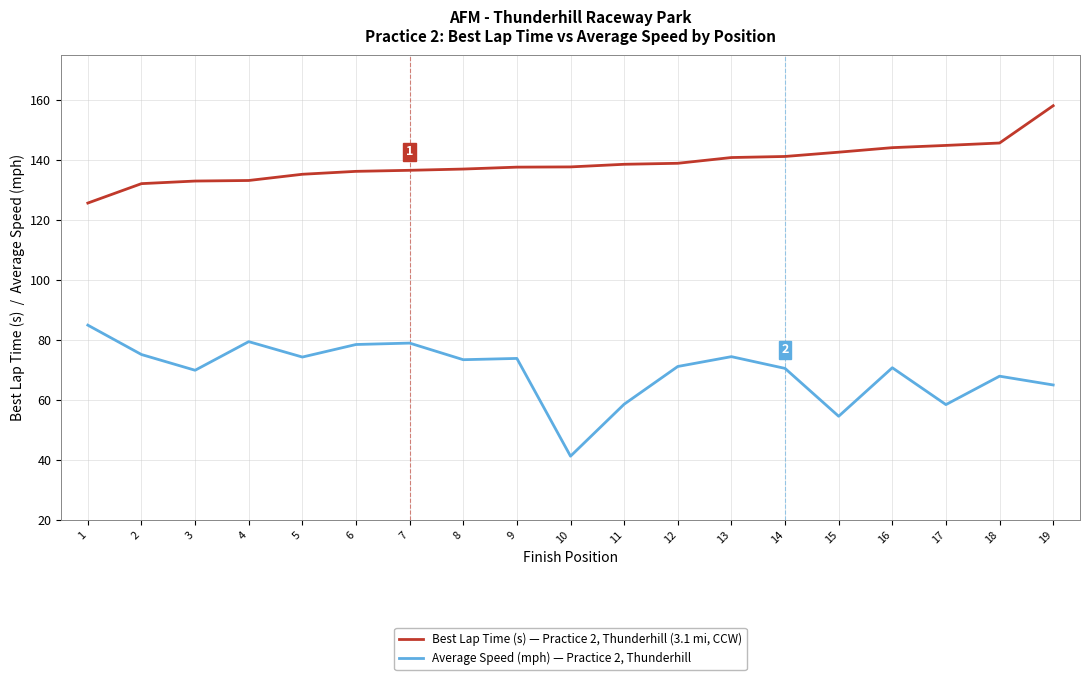

Which label corresponds to the smallest value in the chart?

10